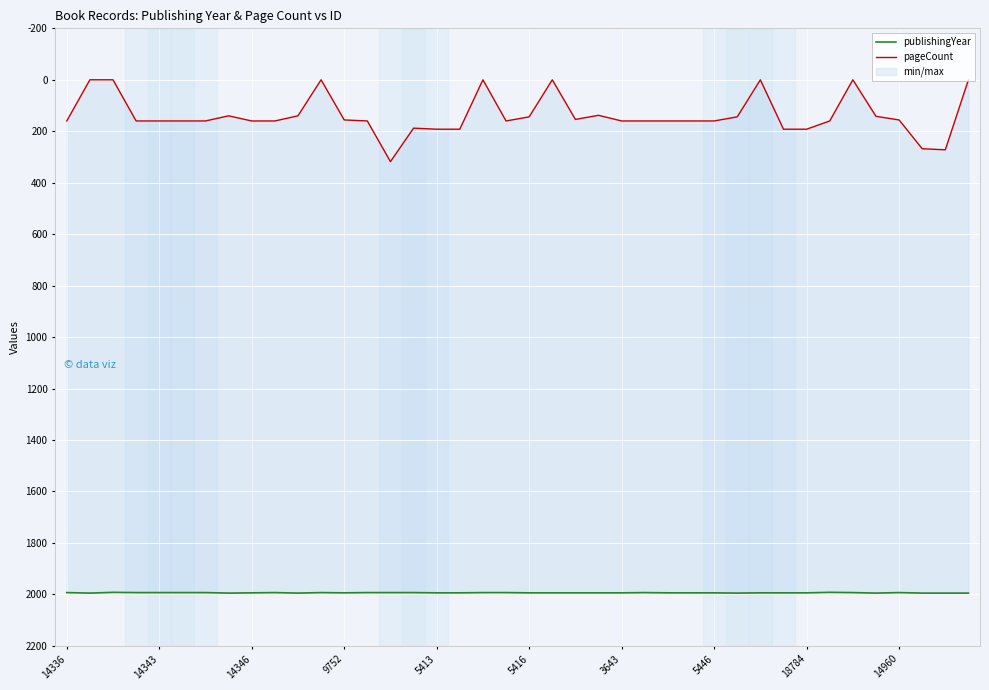

True or false: publishingYear and pageCount intersect in this chart.

False